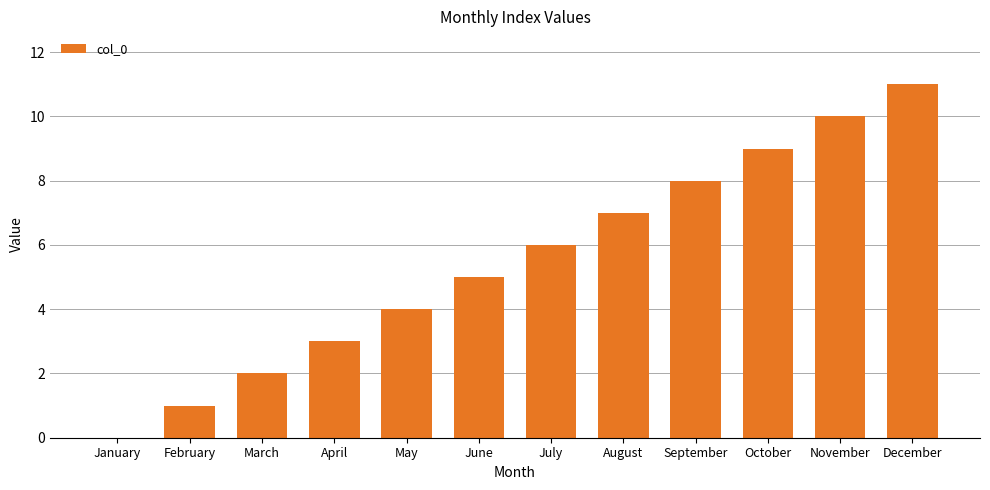

What is the sum of the values at May and March?

6